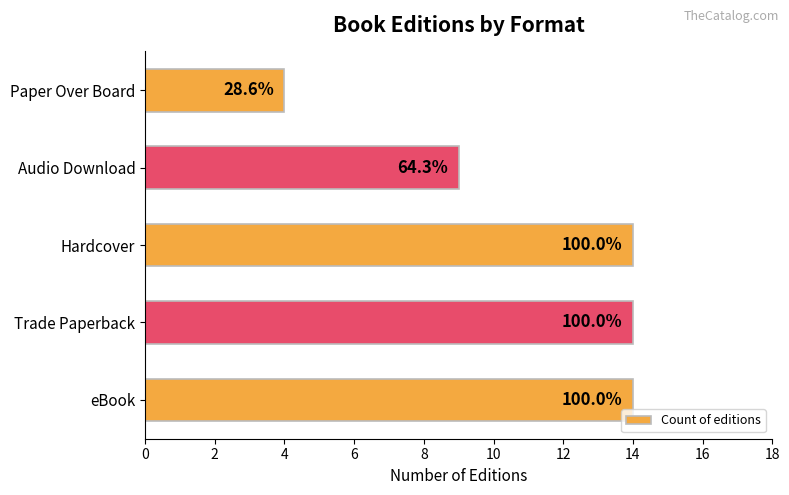

How many bars are there in total?

5